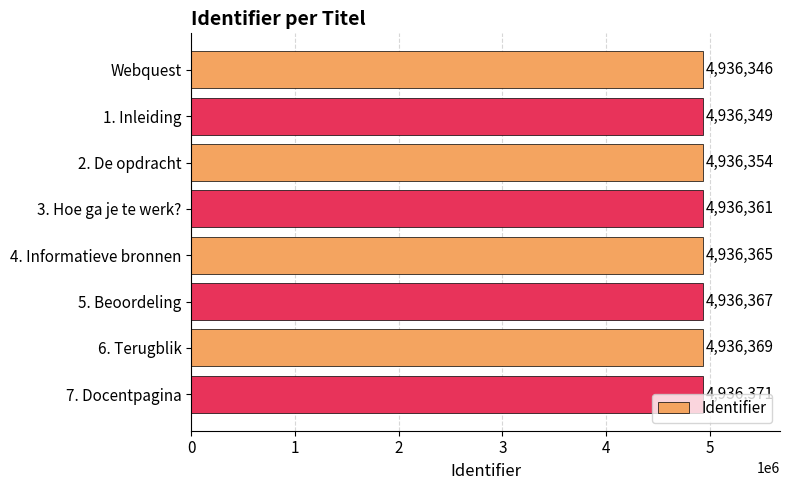

Between Webquest and 4. Informatieve bronnen, which is larger?

4. Informatieve bronnen